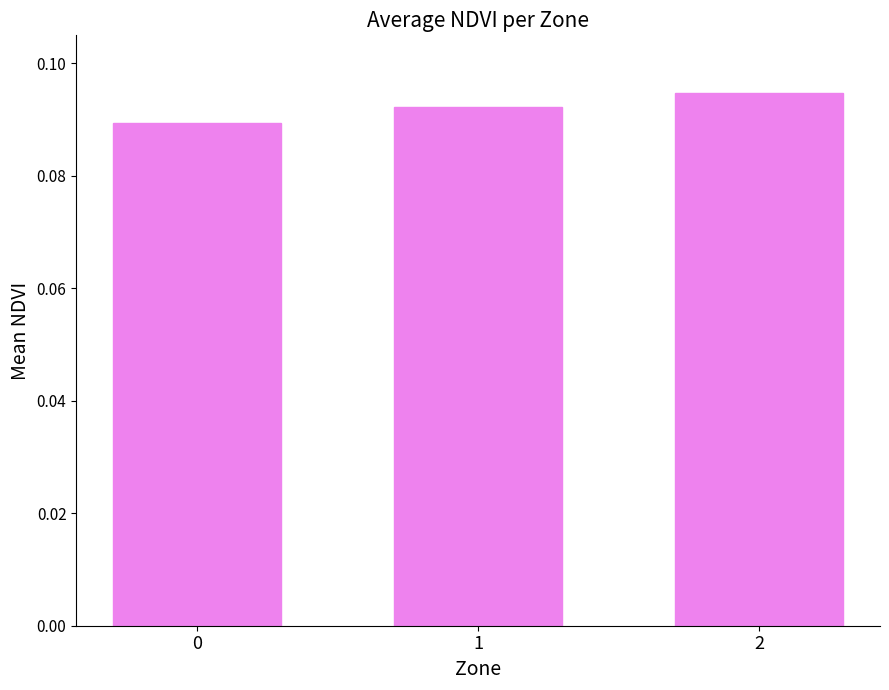

Between 2 and 0, which is larger?

2